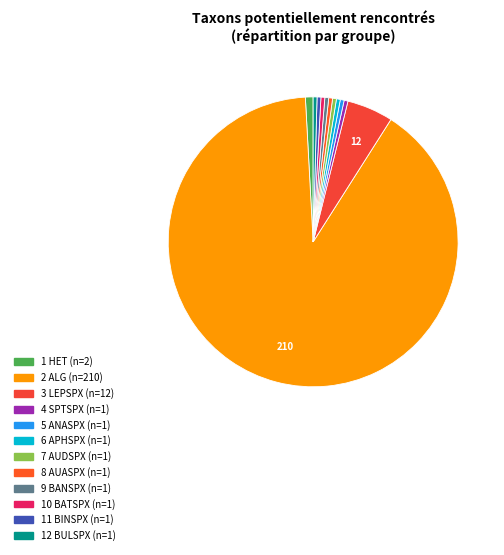

Which category accounts for the majority?

ALG